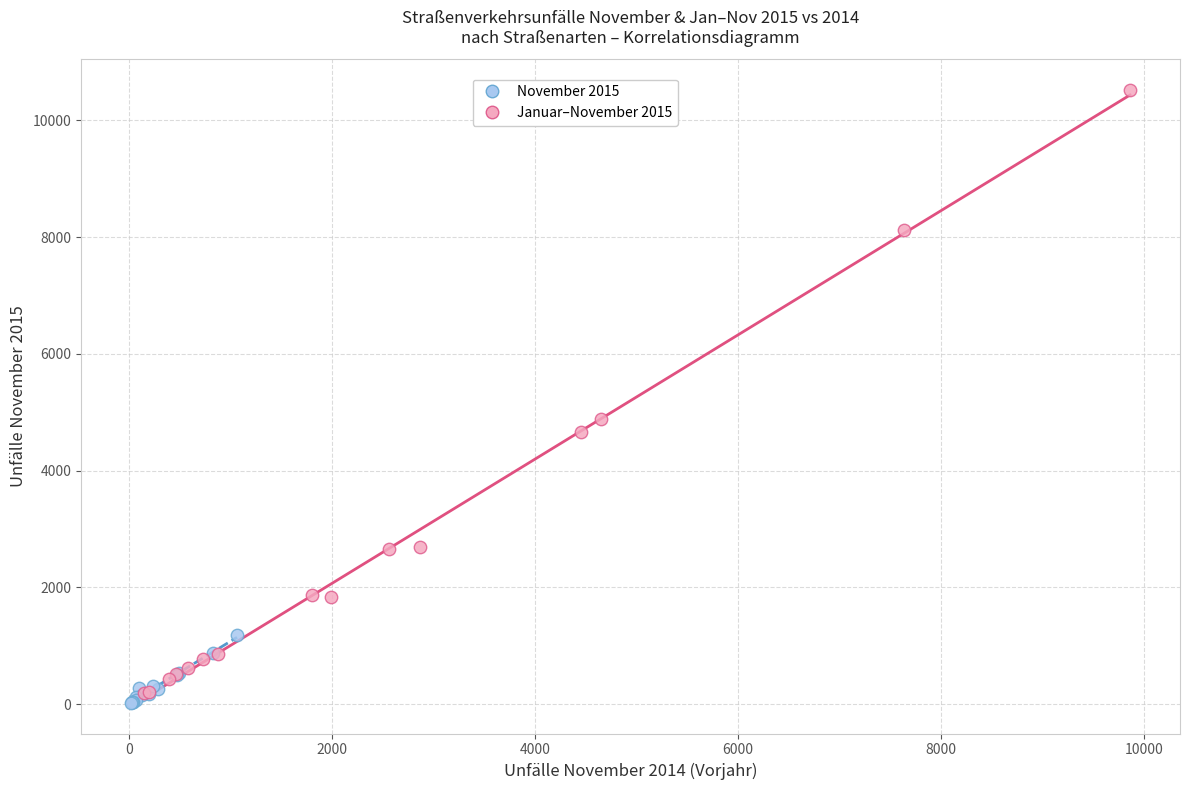

Which series contains the highest Y value?

Januar–November 2015